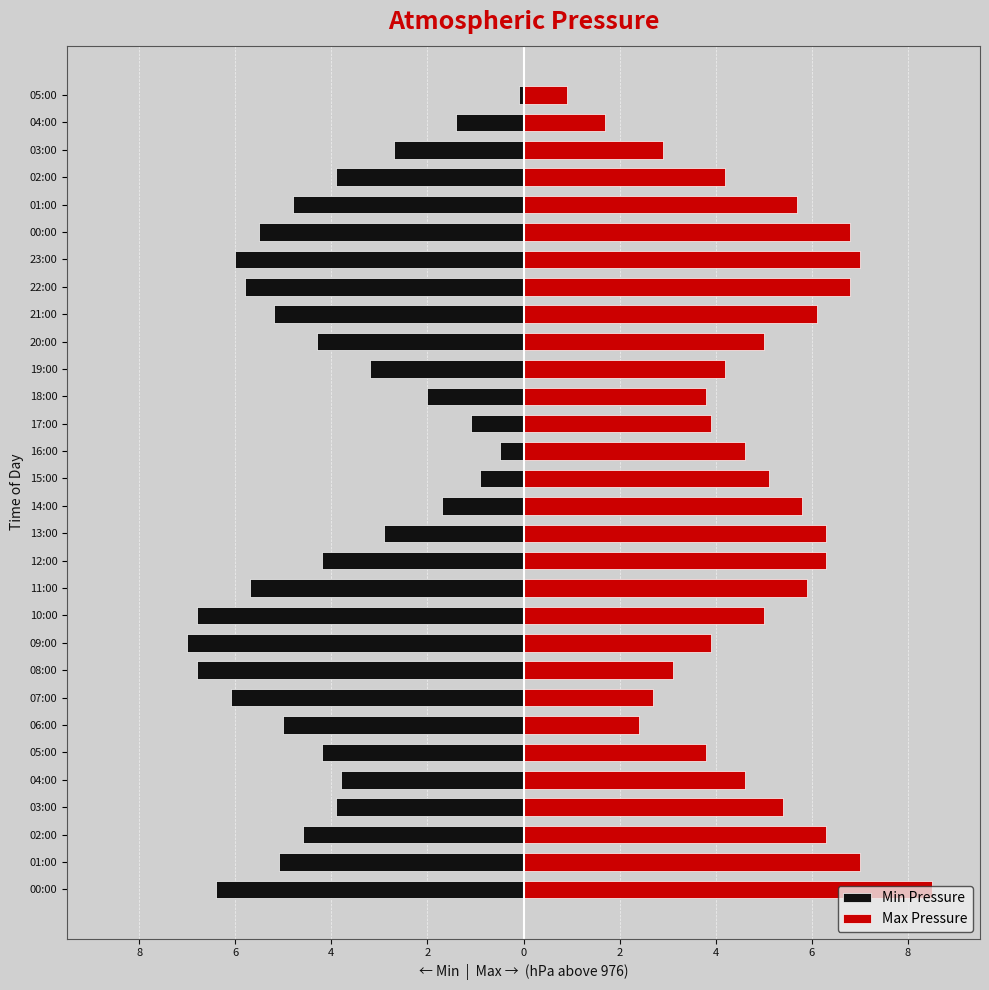

Rank the series at 12 from lowest to highest value.

Min Pressure, Max Pressure